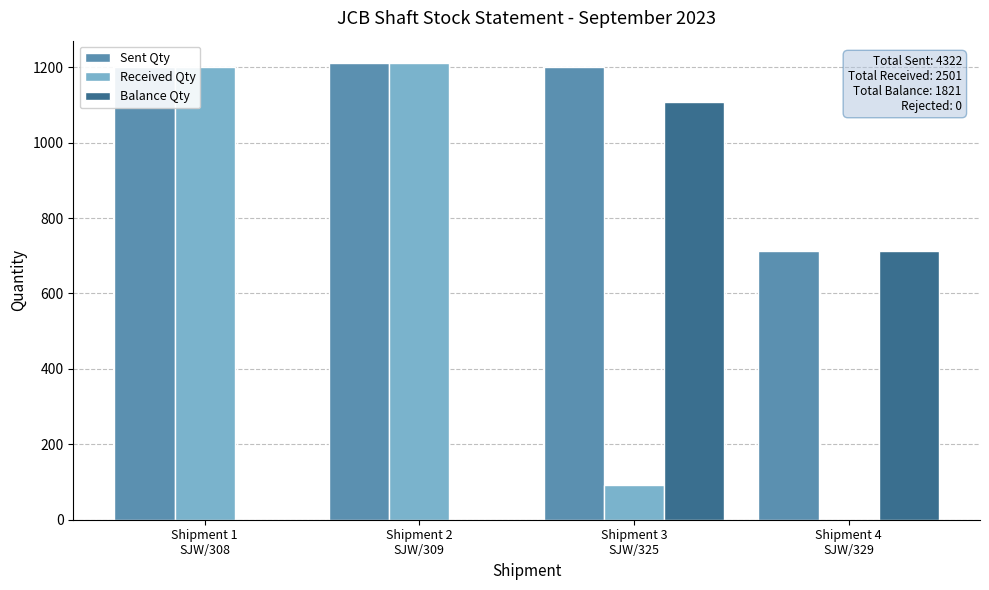

What is the highest value of the Sent Qty series?

1210